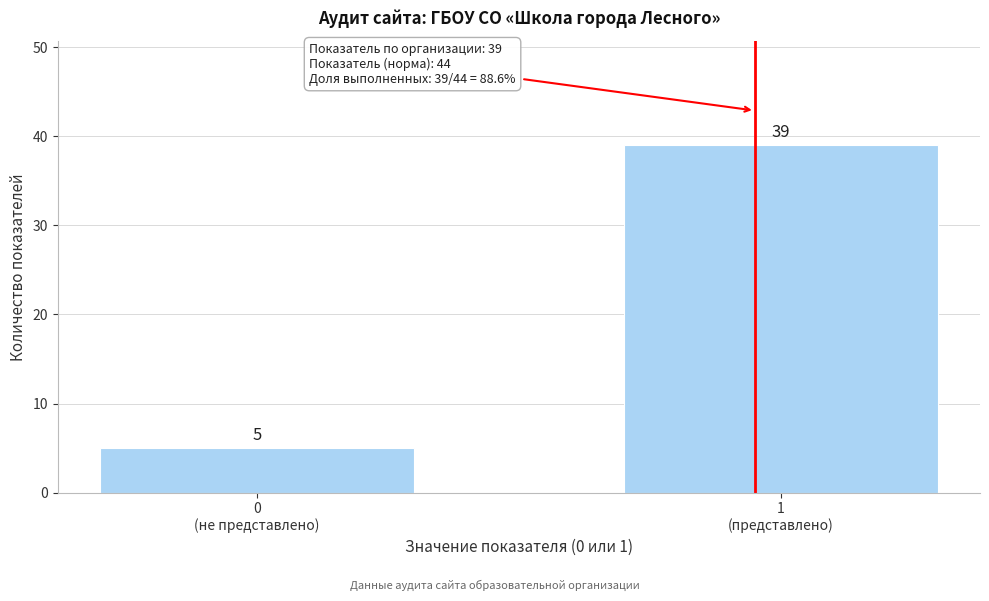

Reading right to left, extract all data points from this chart.

39	5